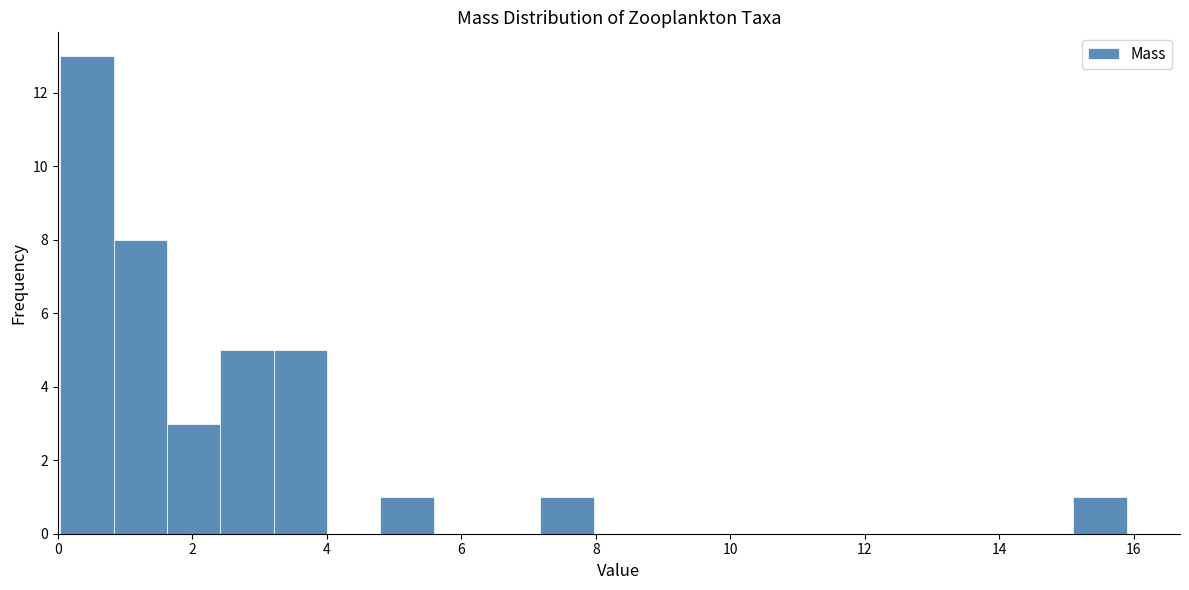

Around what value on the x-axis is the tallest bar? Give the approximate position of its centre, as read against the axis.

0.4